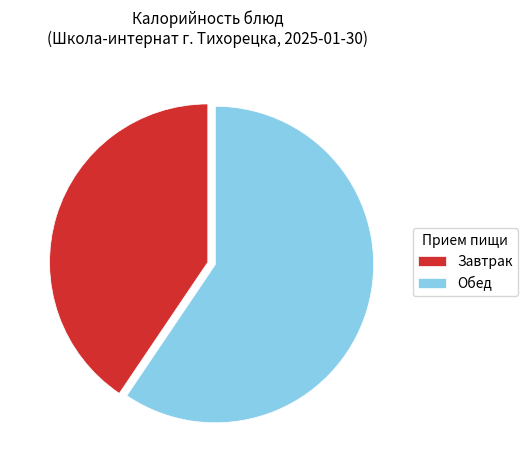

Is the sum of Завтрак and Обед greater than half?

Yes